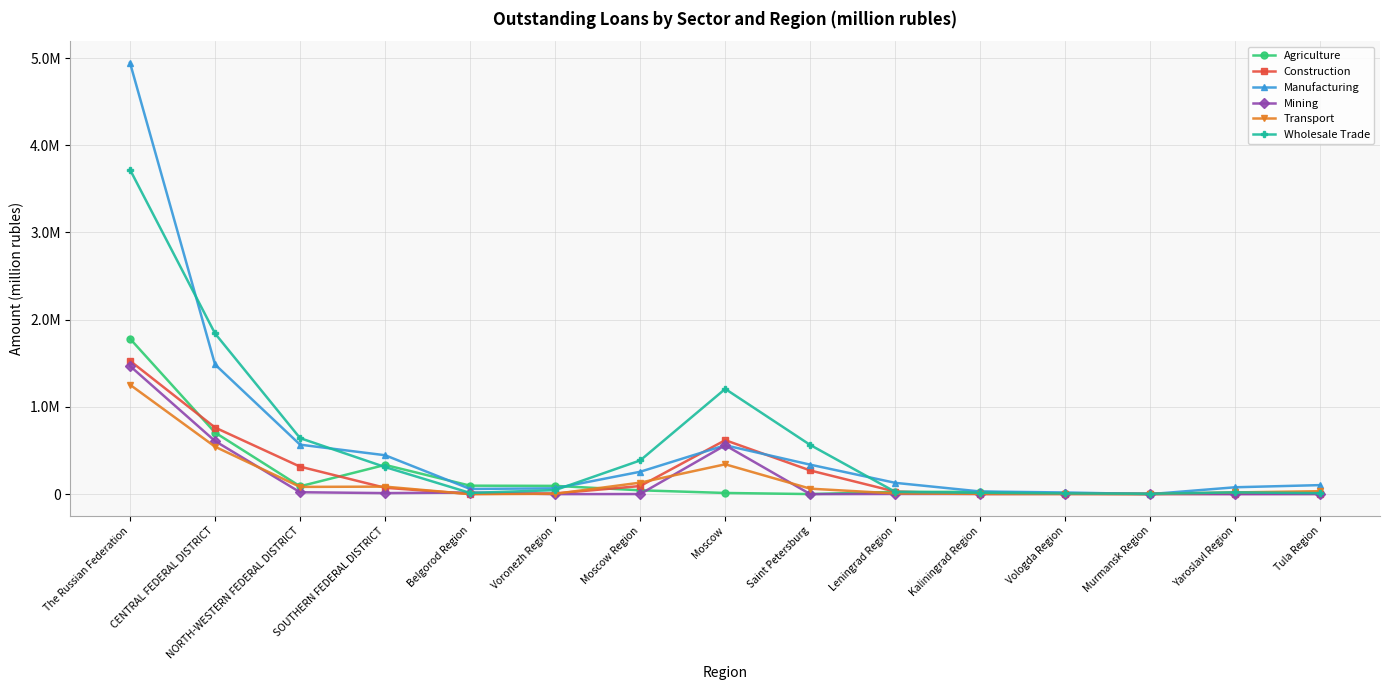

Between The Russian Federation and Moscow Region, which series saw the biggest shift?

Manufacturing